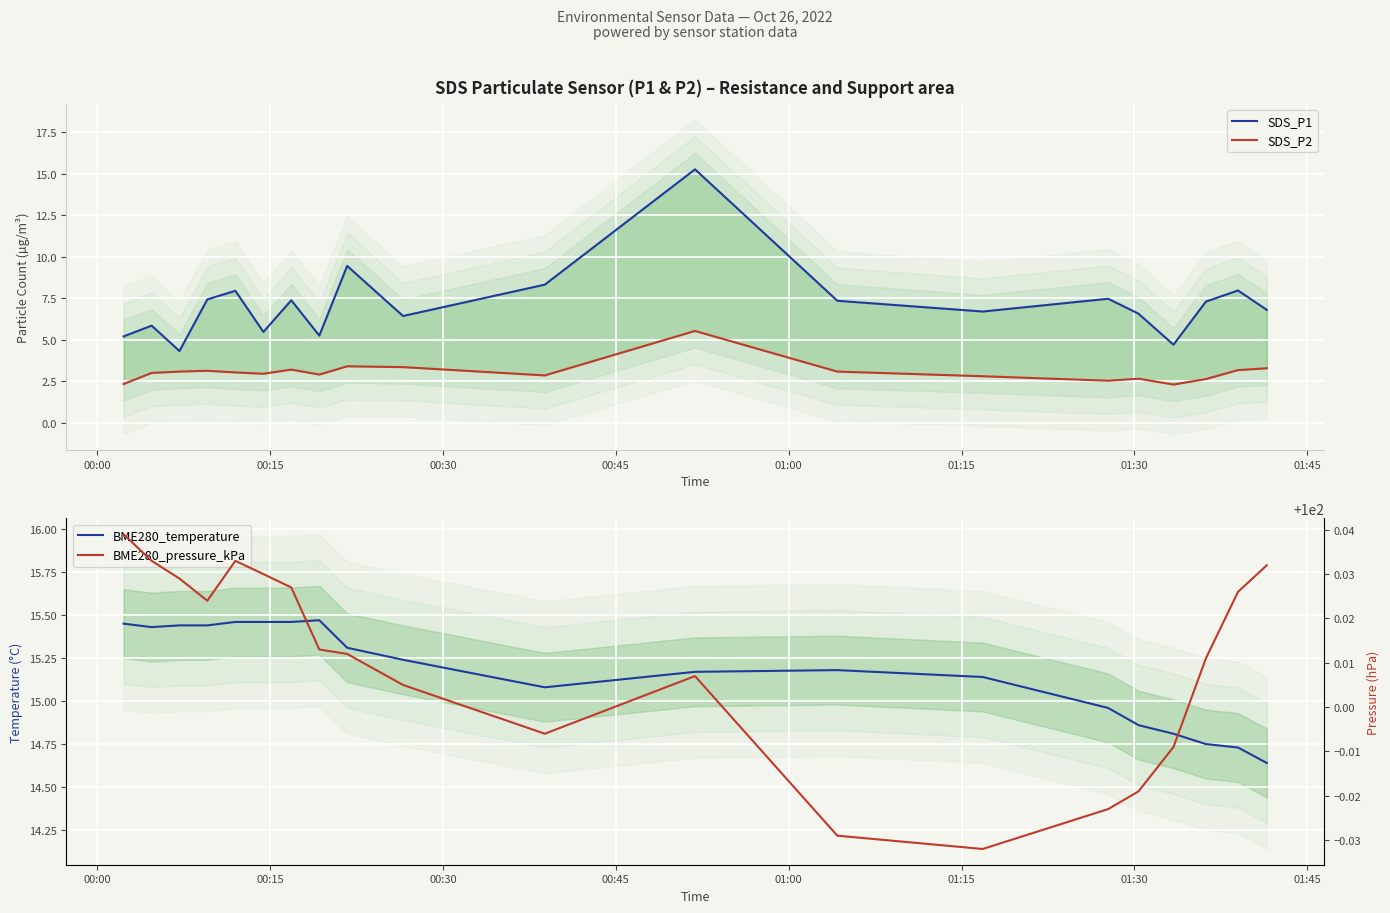

True or false: SDS_P1 and SDS_P2 intersect in this chart.

False